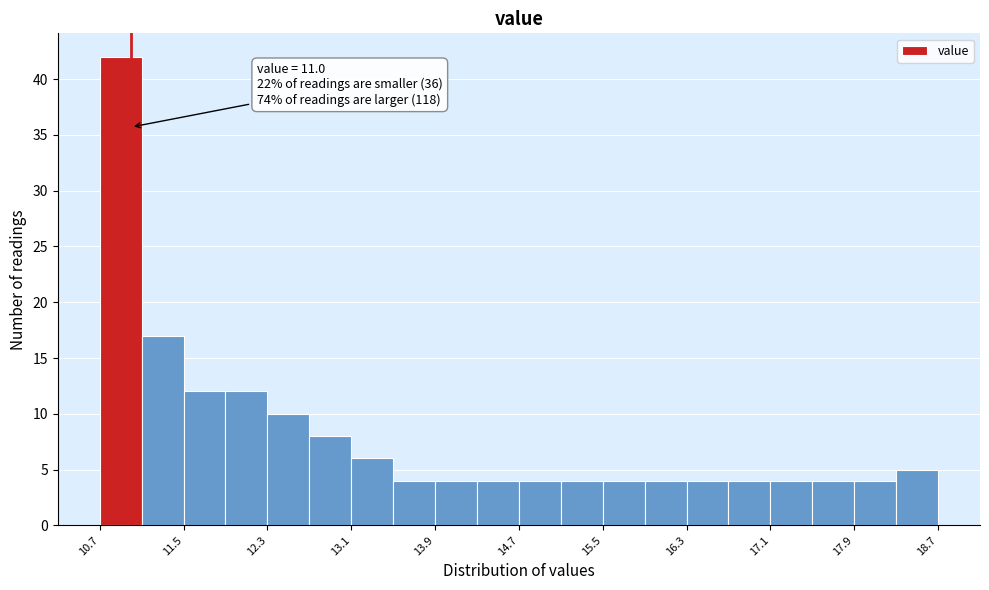

Over which range of the x-axis is the bar tallest?

10.7 to 11.1